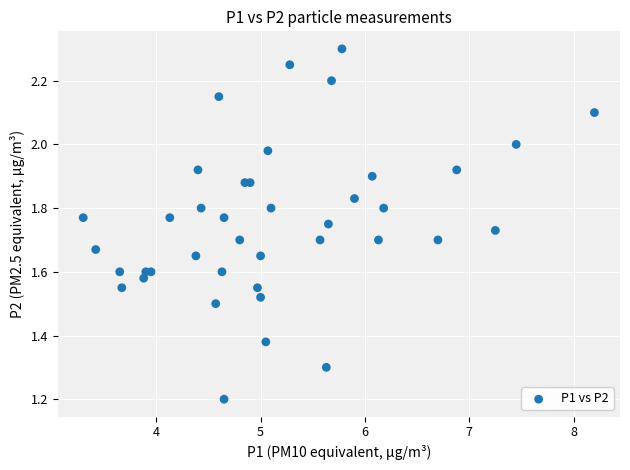

What Y value in the scatter plot is closest to 1?

1.2